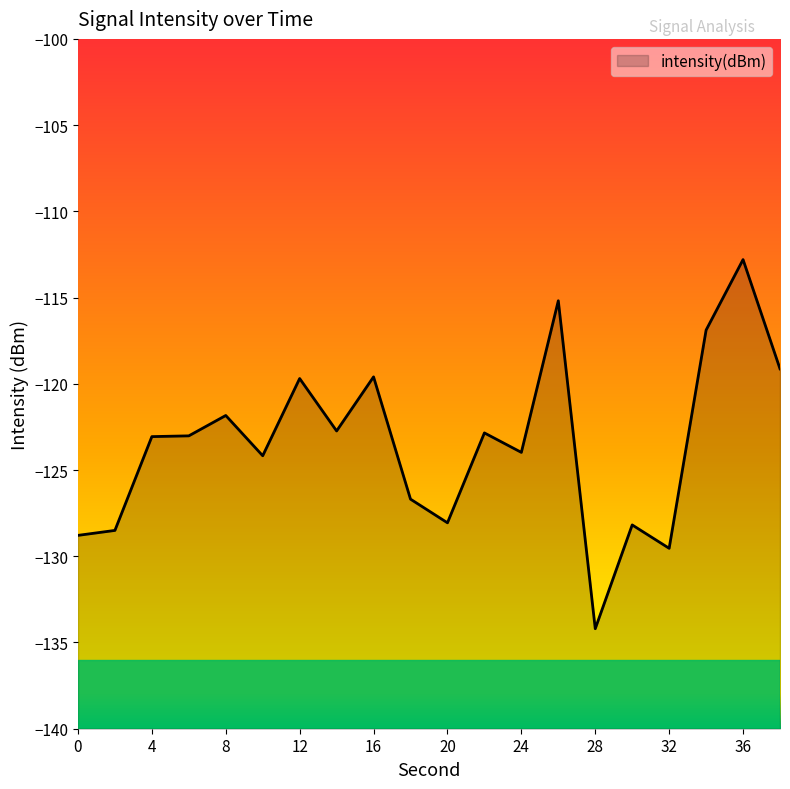

What is the maximum value shown in the chart?

-112.8